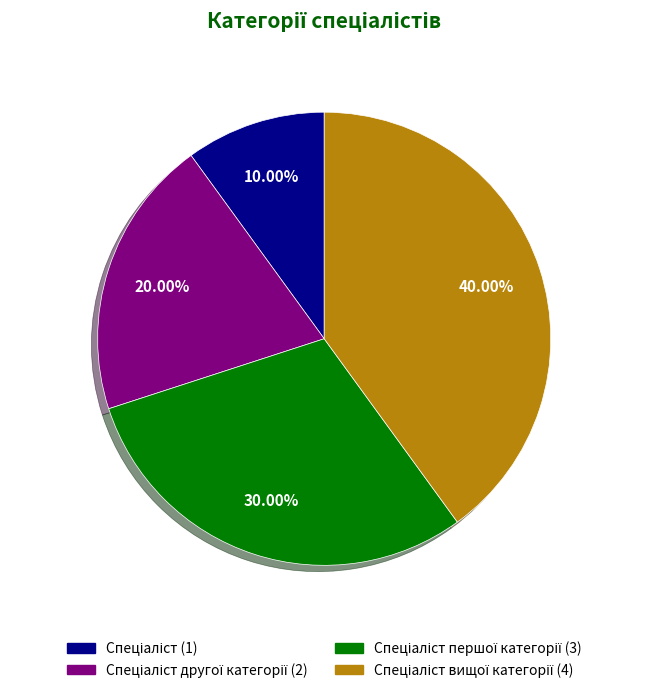

Count the number of slices in the pie.

4